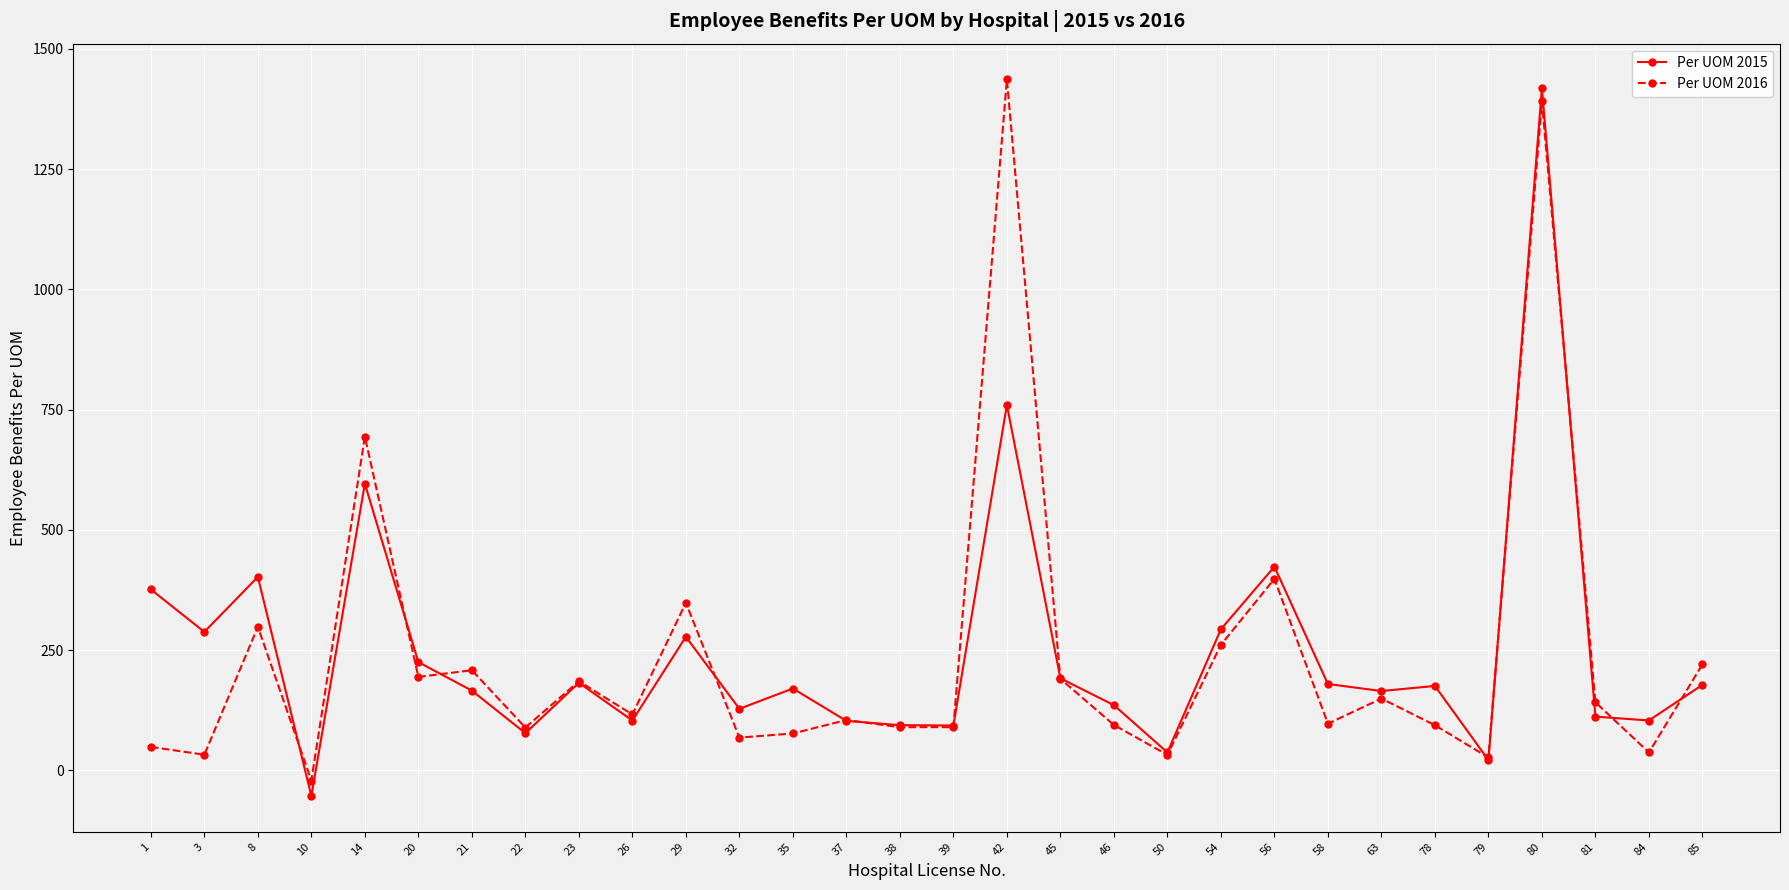

The value of Per UOM 2016 at 8 is 491.6. True or false?

False